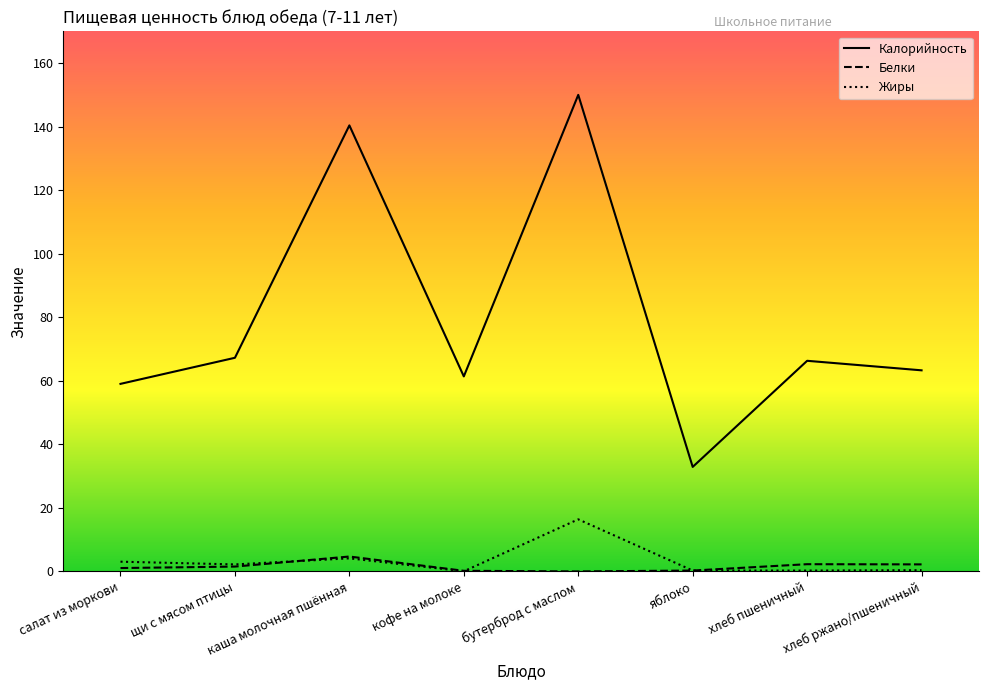

Which category has the highest value across all series?

бутерброд с маслом